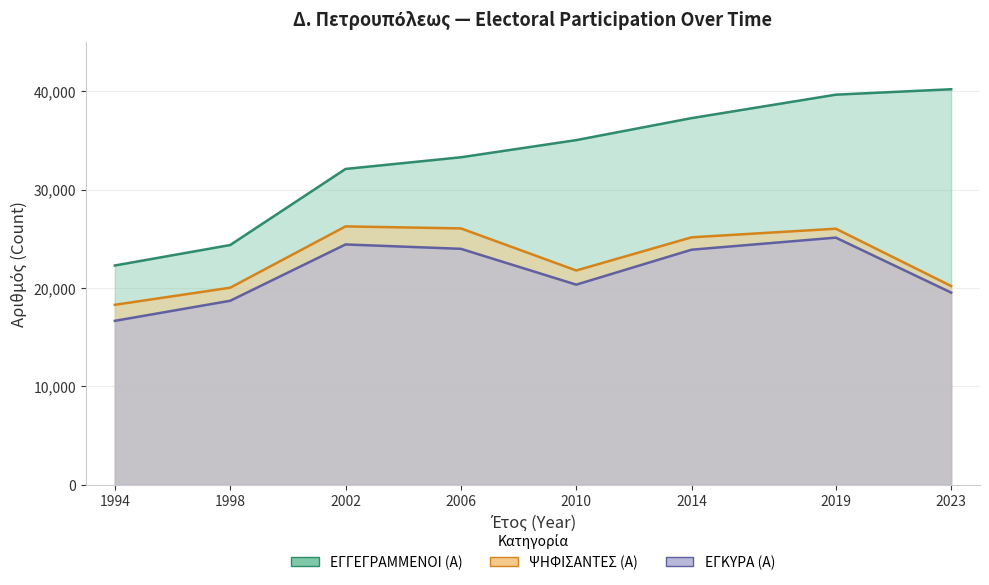

Reading right to left, list all the values displayed in this chart.

ΕΓΓΕΓΡΑΜΜΕΝΟΙ (Α): 40197	39645	37262	35025	33280	32092	24357	22274
ΨΗΦΙΣΑΝΤΕΣ (Α): 20188	26015	25141	21767	26046	26250	20016	18277
ΕΓΚΥΡΑ (Α): 19519	25108	23881	20326	23970	24415	18687	16646